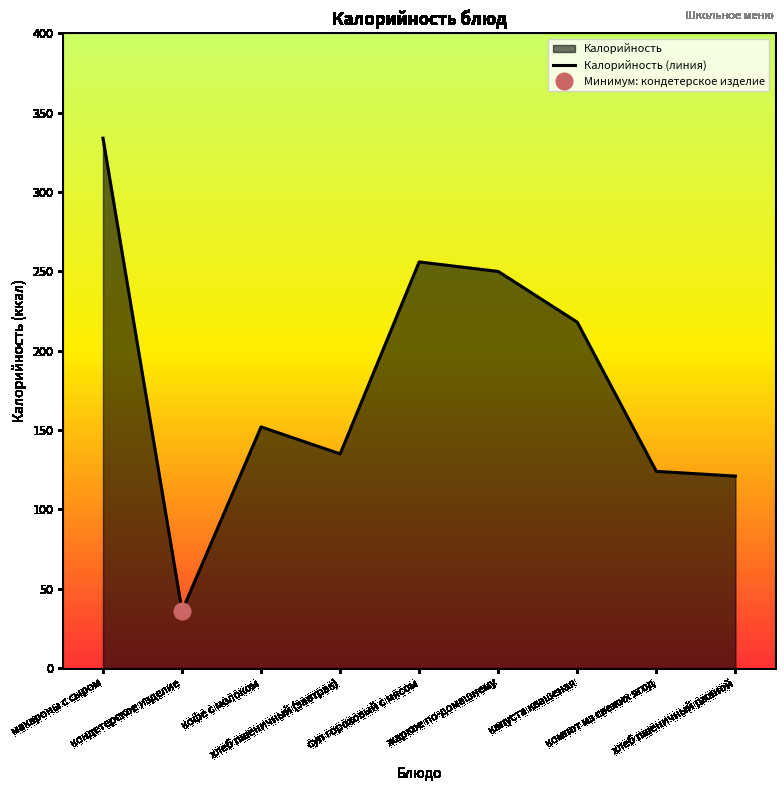

What is the sum of all values?

1626